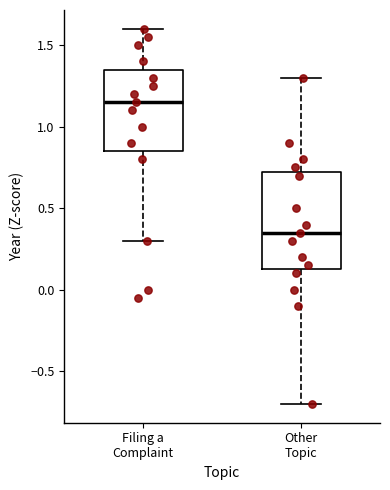

Which box is the tallest, from its lower edge to its upper edge?

Other Topic